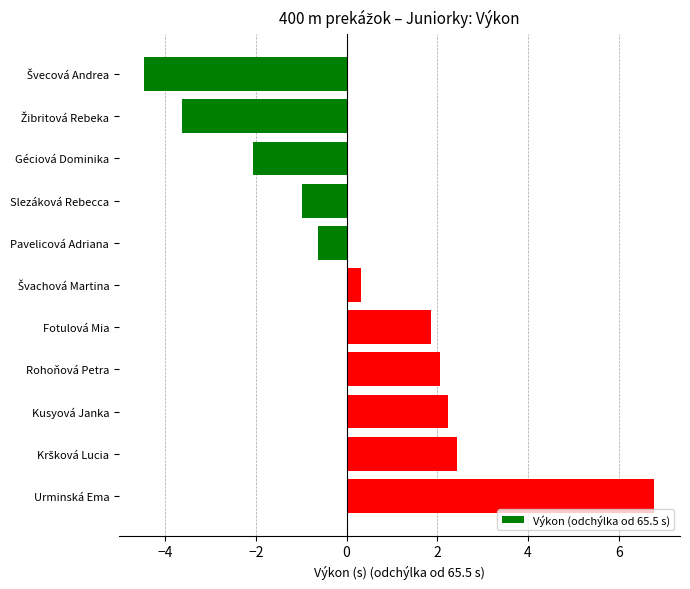

Does the chart contain any negative values?

Yes